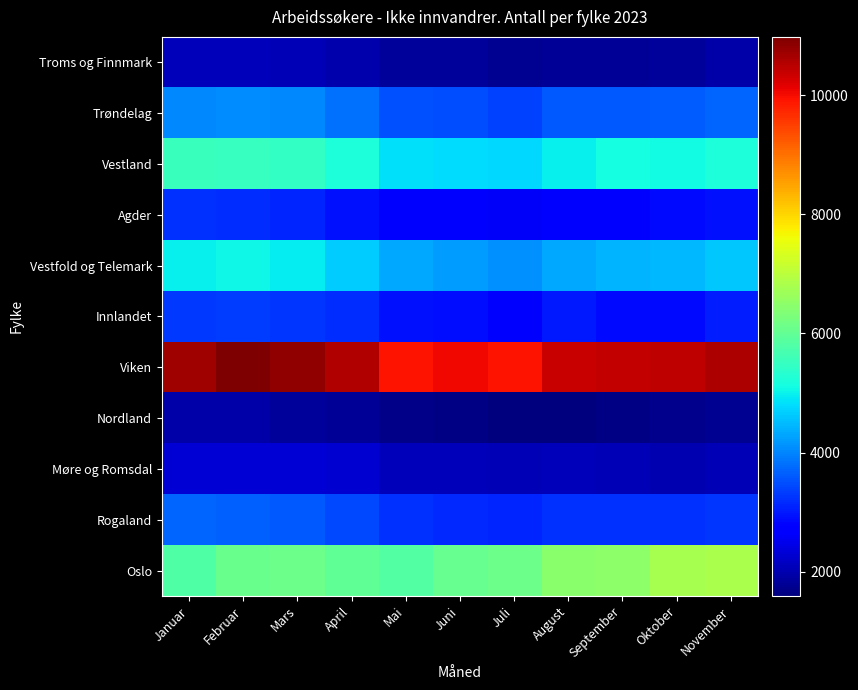

Which label corresponds to the largest value in the chart?

Februar